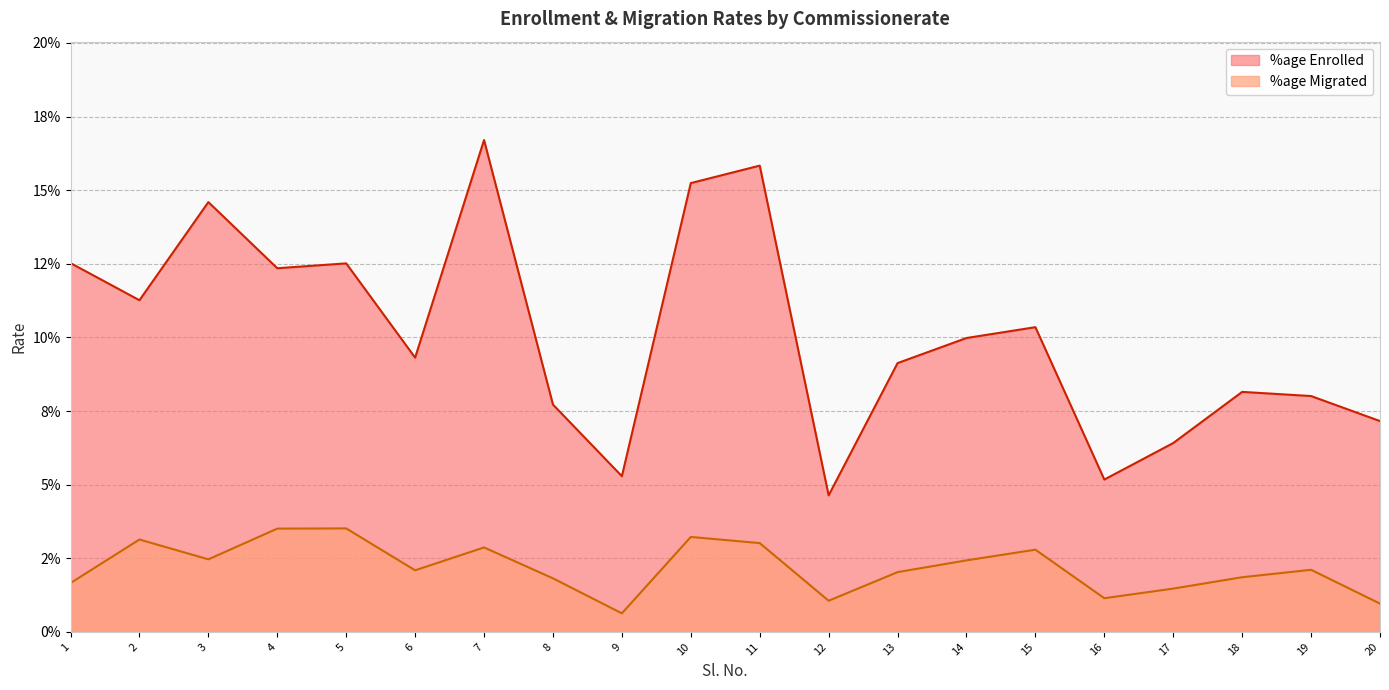

The value of %age Enrolled at 16 is 0.1. True or false?

True